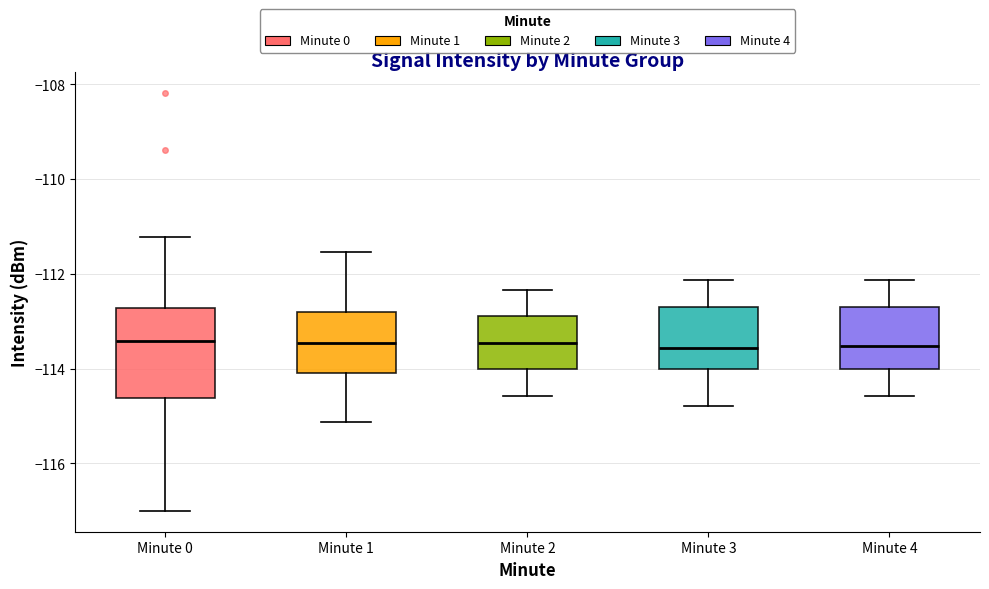

Reading left to right, read every box against the y-axis: the position of its median line, the range the box covers, and the ends of its whiskers. The values are not printed on the chart, so give them approximately, as read against the axis.

Minute 0: median -113.4, box -114.6 to -112.8, whiskers -117.0 to -111.2
Minute 1: median -113.4, box -114.0 to -112.8, whiskers -115.2 to -111.6
Minute 2: median -113.4, box -114.0 to -112.8, whiskers -114.6 to -112.4
Minute 3: median -113.6, box -114.0 to -112.8, whiskers -114.8 to -112.2
Minute 4: median -113.6, box -114.0 to -112.8, whiskers -114.6 to -112.2